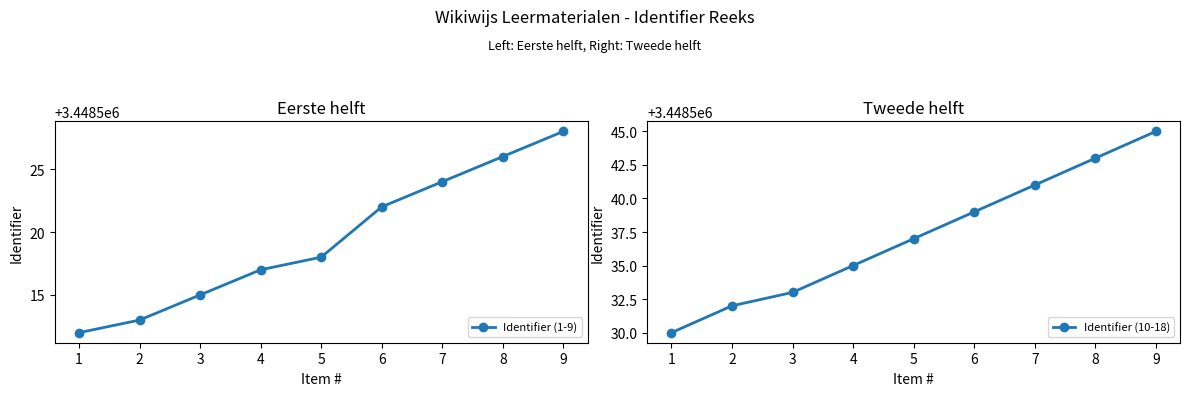

Count the number of data series in this chart.

2